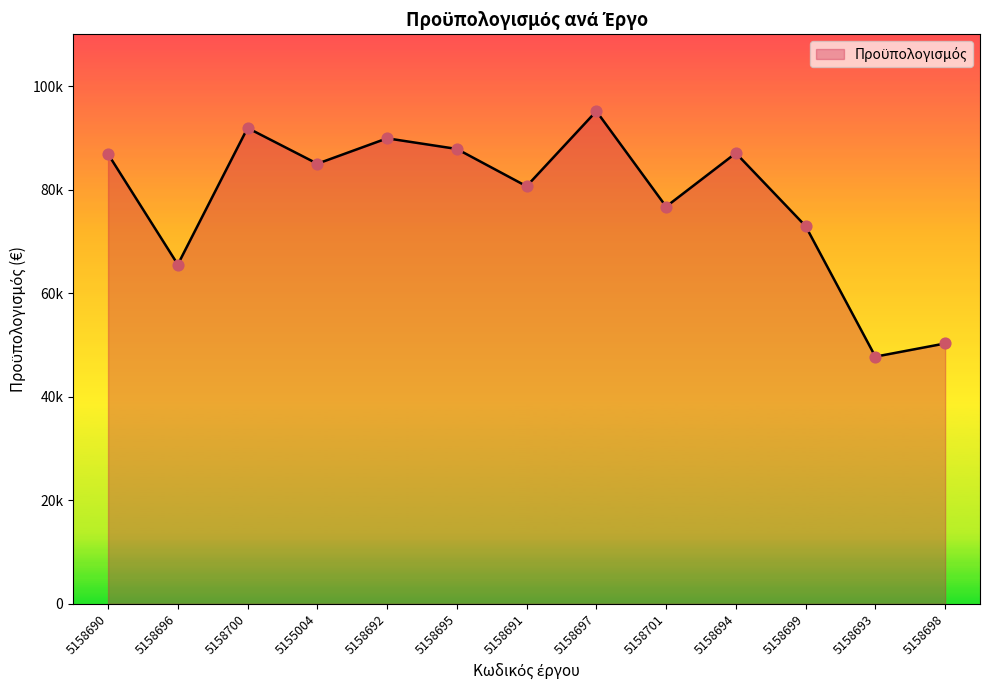

Approximately how many times larger is the value at 5155004 compared to 5158691?

1.1